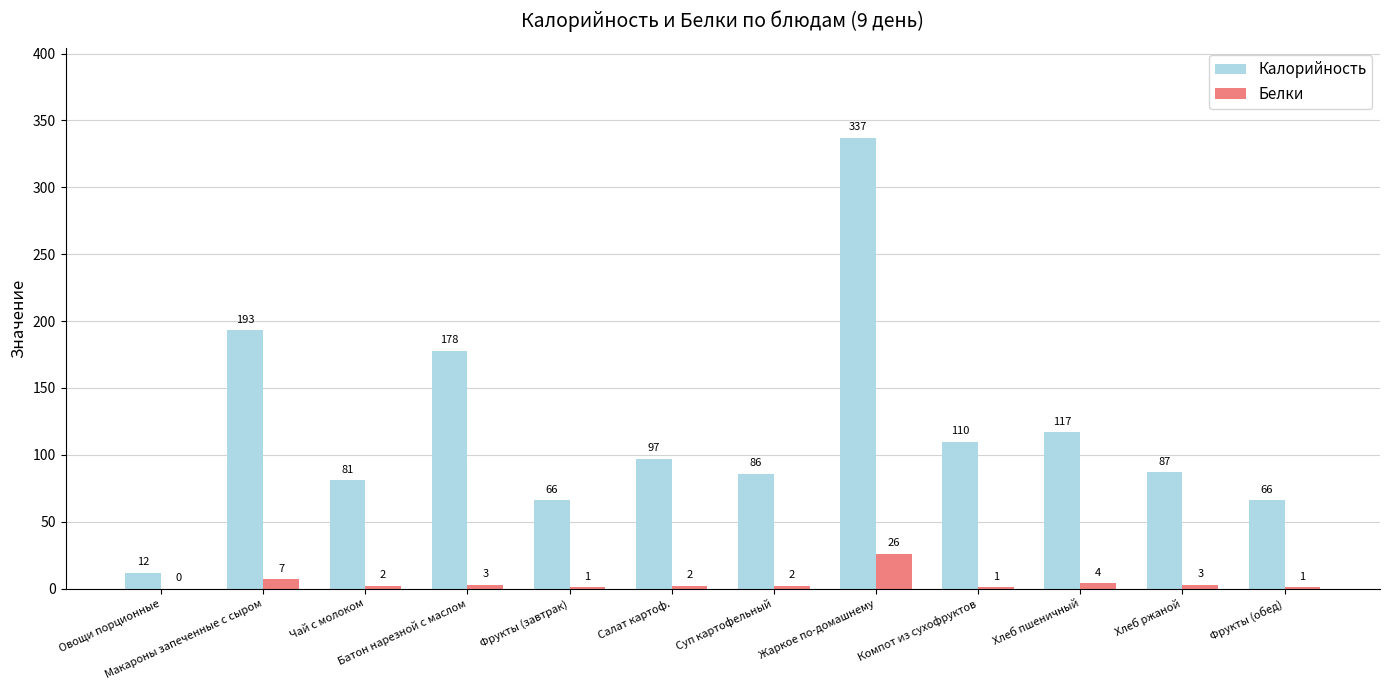

Reading left to right, transcribe all the data shown in this chart.

Калорийность: 12	193	81	178	66	97	86	337	110	117	87	66
Белки: 0	7	2	3	1	2	2	26	1	4	3	1